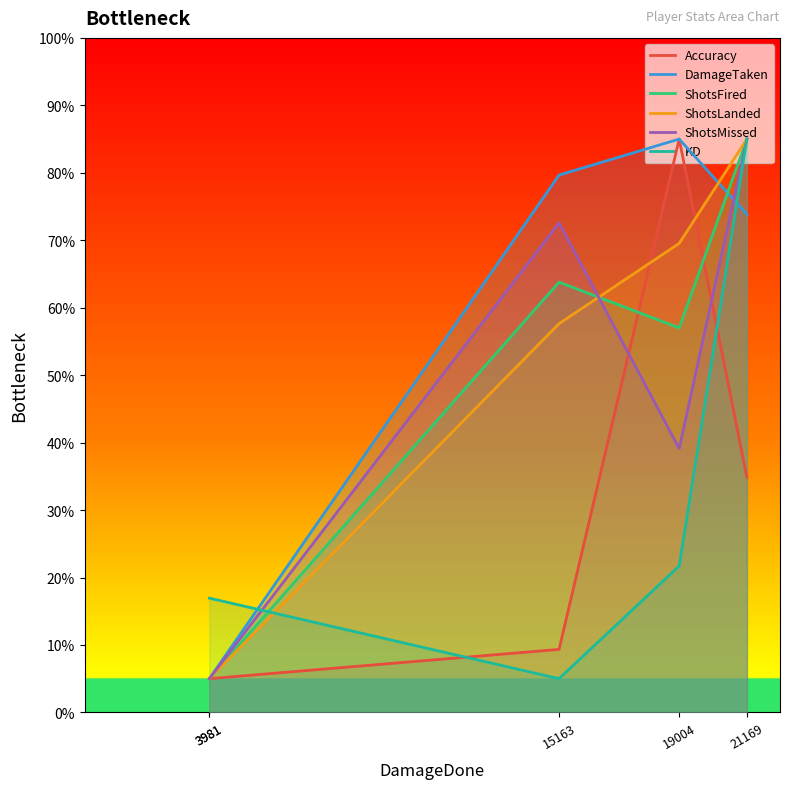

At which label does KD reach its minimum?

15163